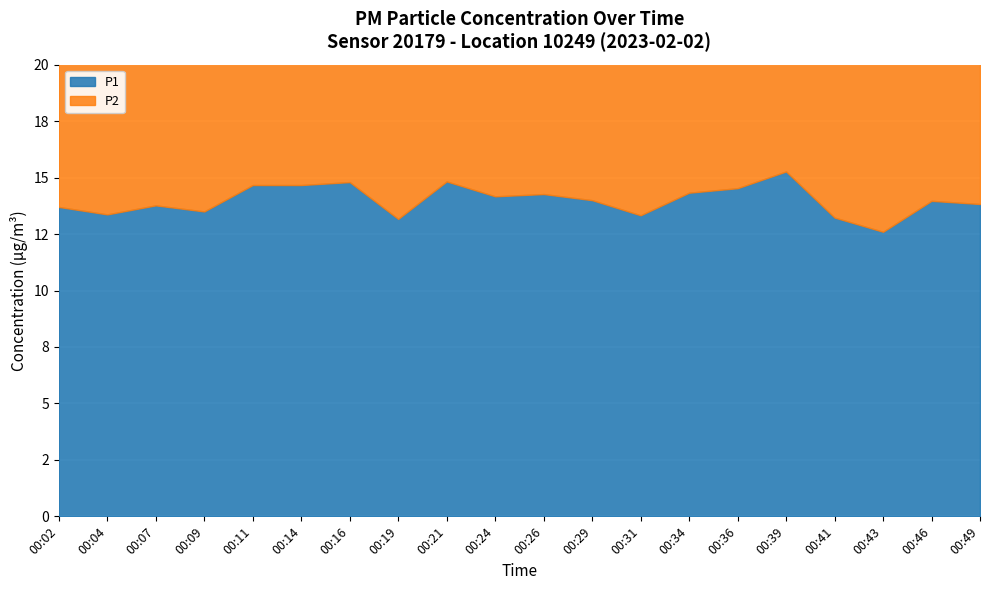

Count the number of data series in this chart.

2